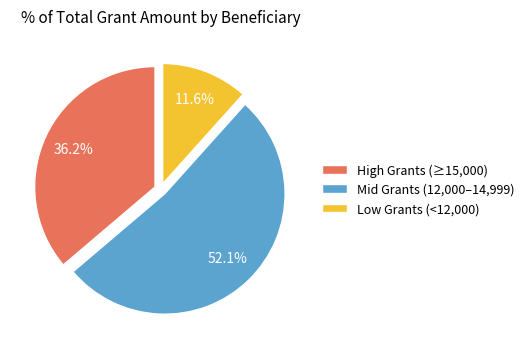

Is the sum of High Grants (≥15,000) and Low Grants (<12,000) greater than half?

No